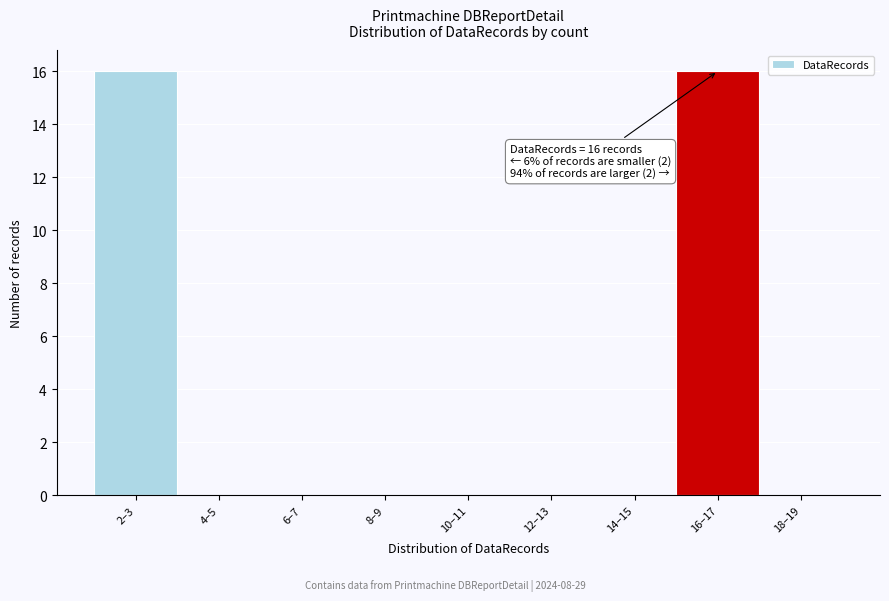

Reading left to right, list all the values displayed in this chart.

2–3=16	4–5=0	6–7=0	8–9=0	10–11=0	12–13=0	14–15=0	16–17=16	18–19=0